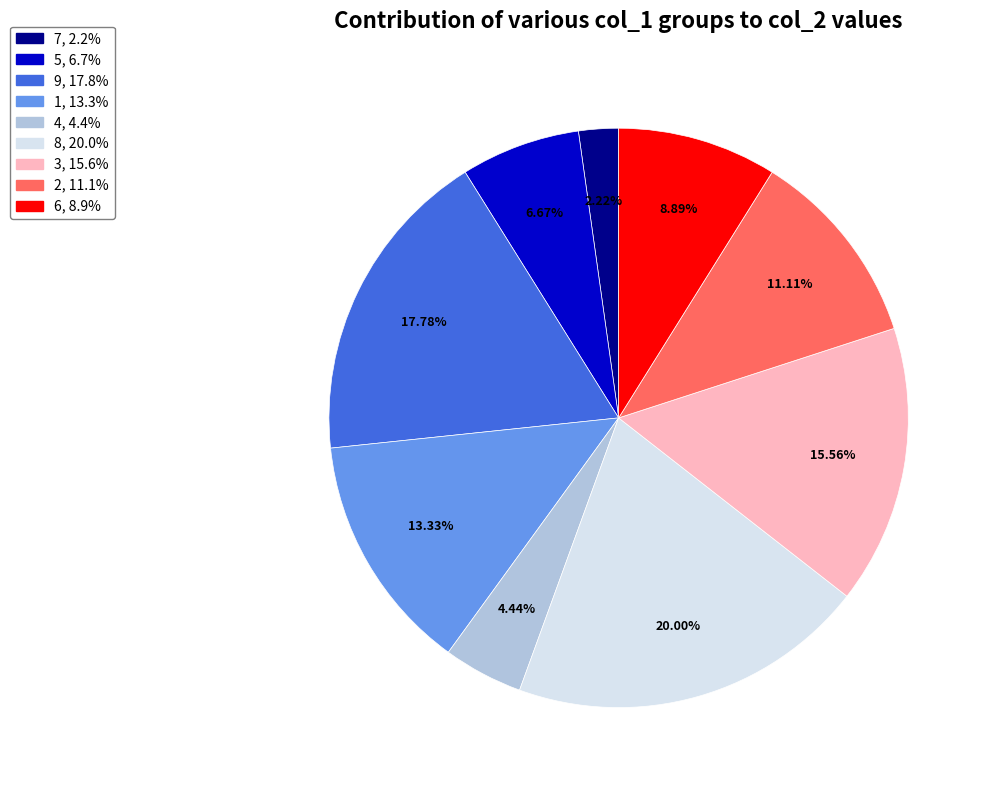

Between 8 and 3, which is larger?

8